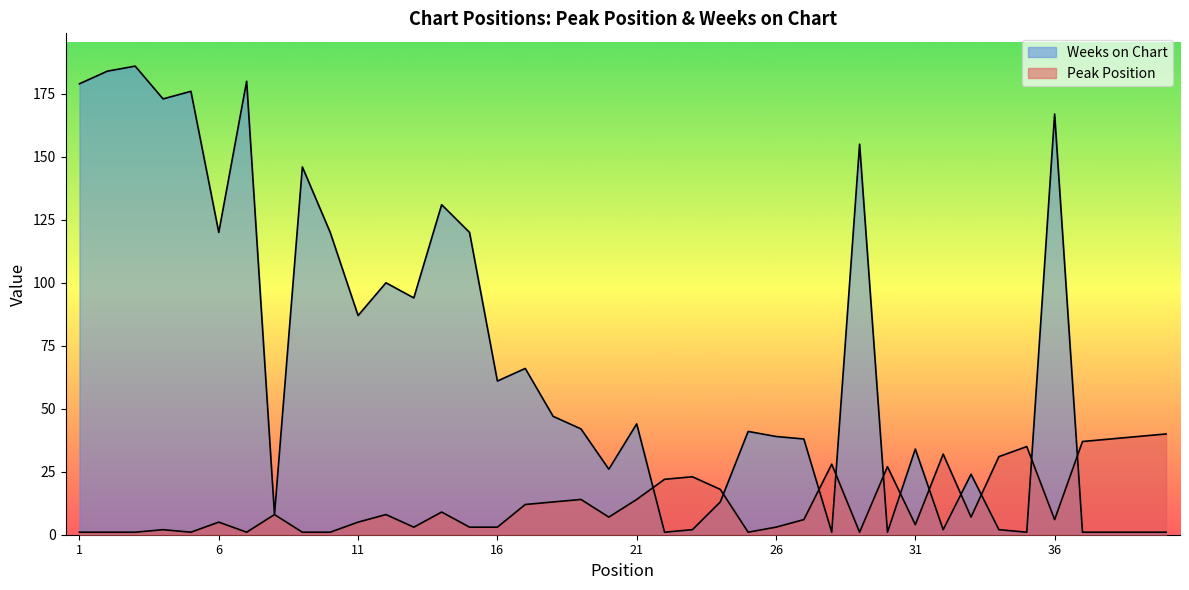

Reading left to right, transcribe all the data shown in this chart.

Peak Position: 1	1	1	2	1	5	1	8	1	1	5	8	3	9	3	3	12	13	14	7	14	22	23	18	1	3	6	28	1	27	4	32	7	31	35	6	37	38	39	40
Weeks on Chart: 179	184	186	173	176	120	180	8	146	120	87	100	94	131	120	61	66	47	42	26	44	1	2	13	41	39	38	1	155	1	34	2	24	2	1	167	1	1	1	1